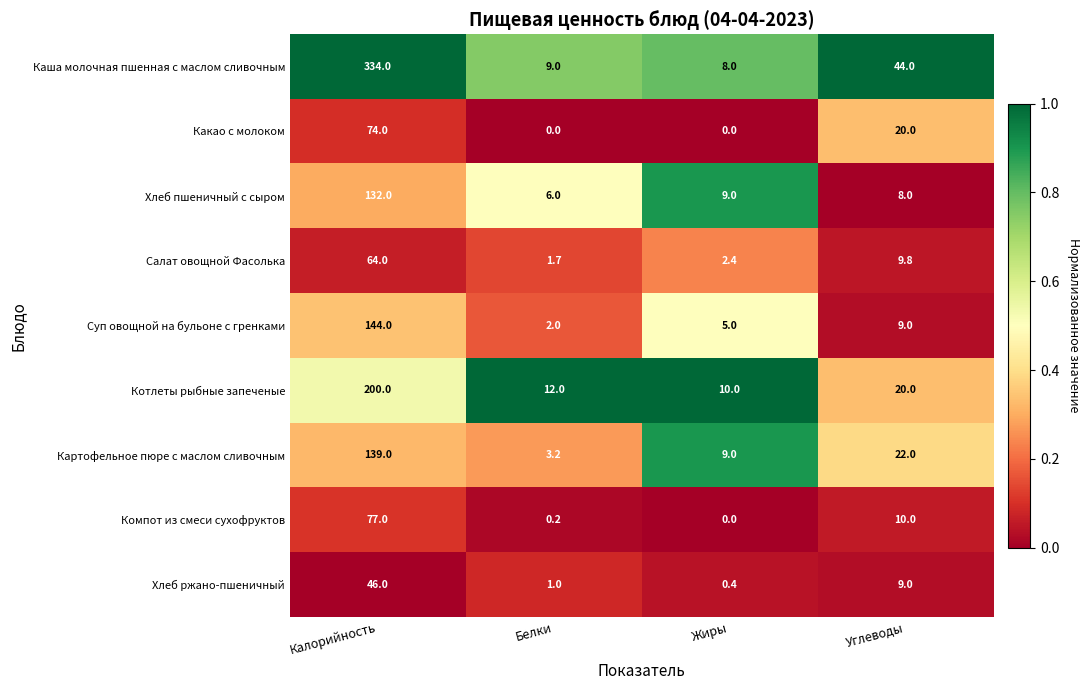

At how many categories does at least one series exceed 0?

4